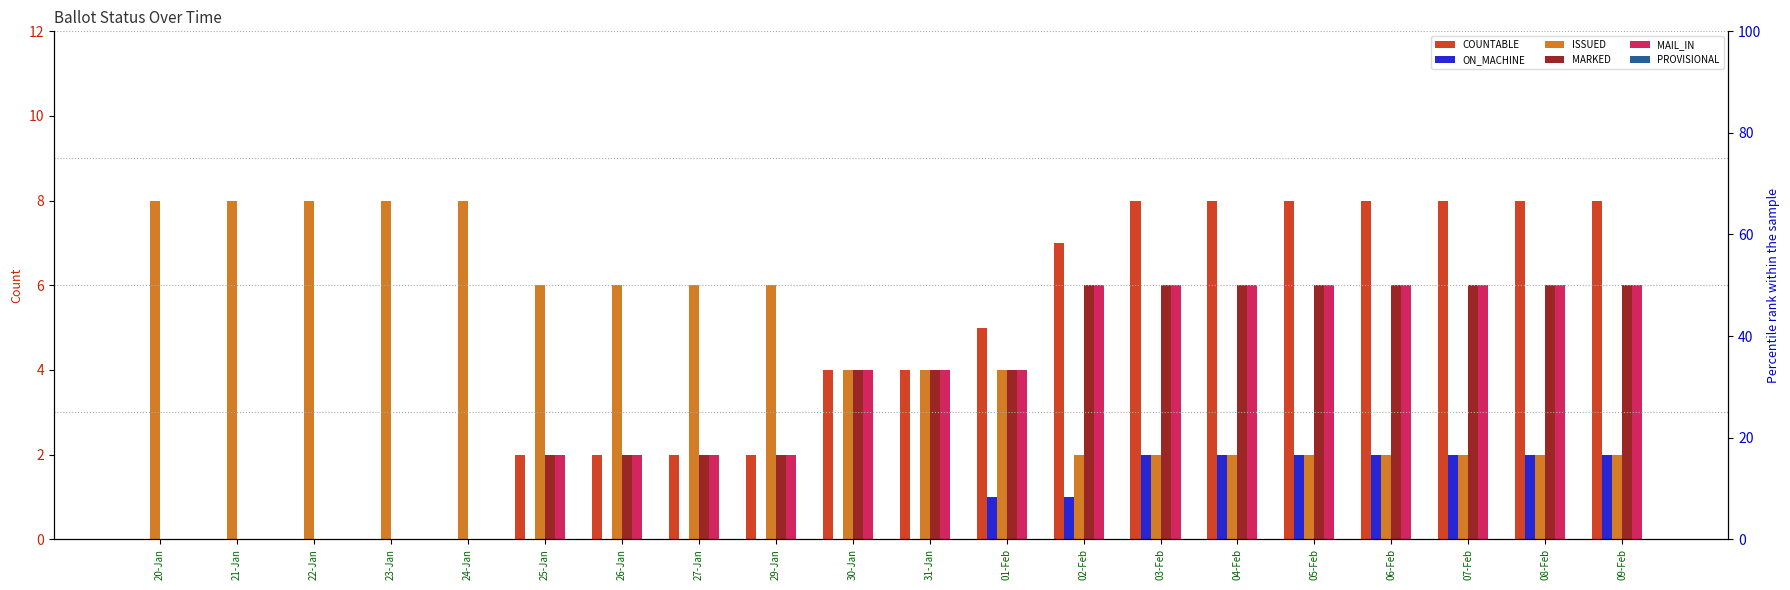

At 09-Feb, list the series in order from largest to smallest.

COUNTABLE, MARKED, MAIL_IN, ON_MACHINE, ISSUED, PROVISIONAL